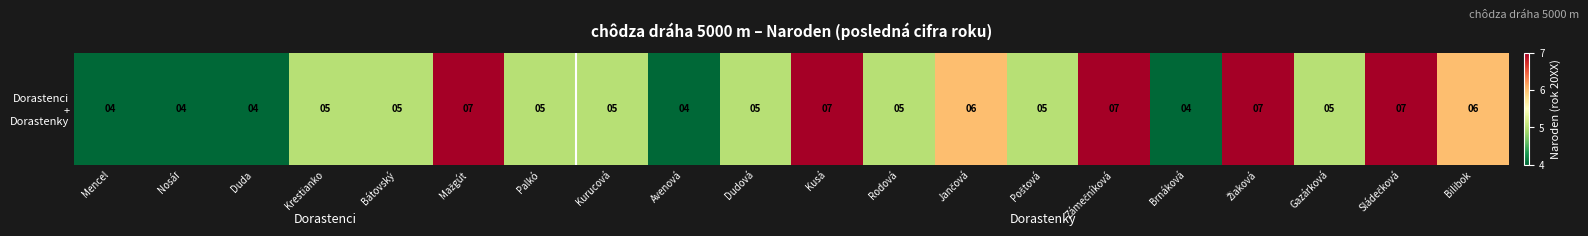

What is the sum of all values?

107